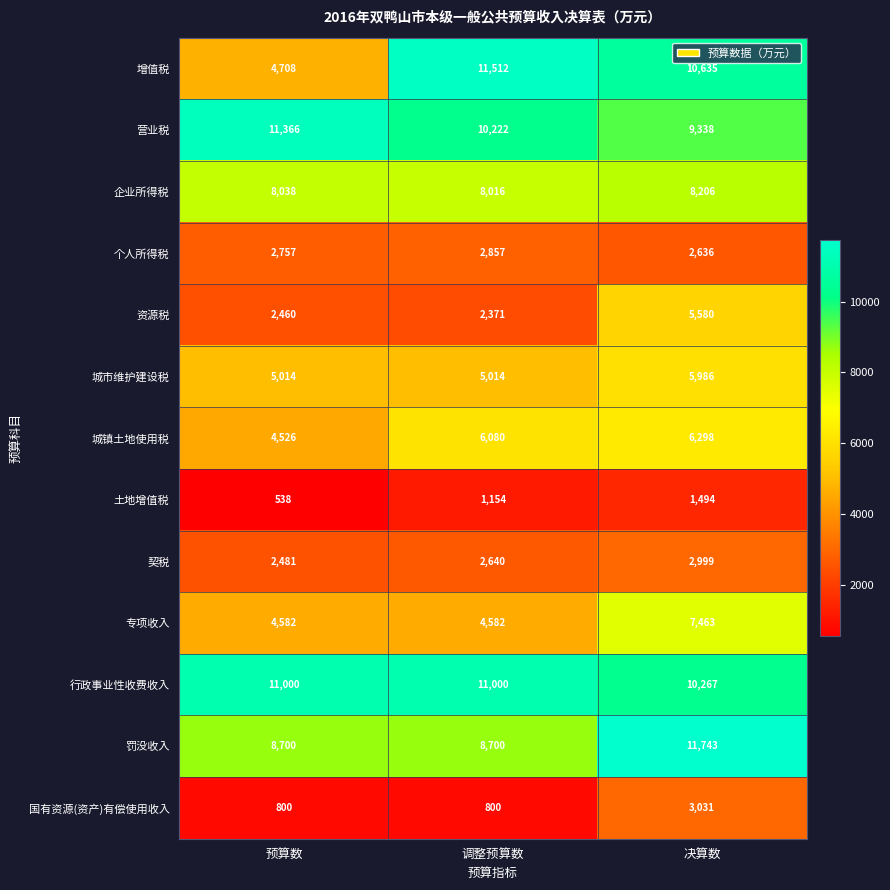

How many 国有资源(资产)有偿使用收入 values are between 800 and 3031?

3